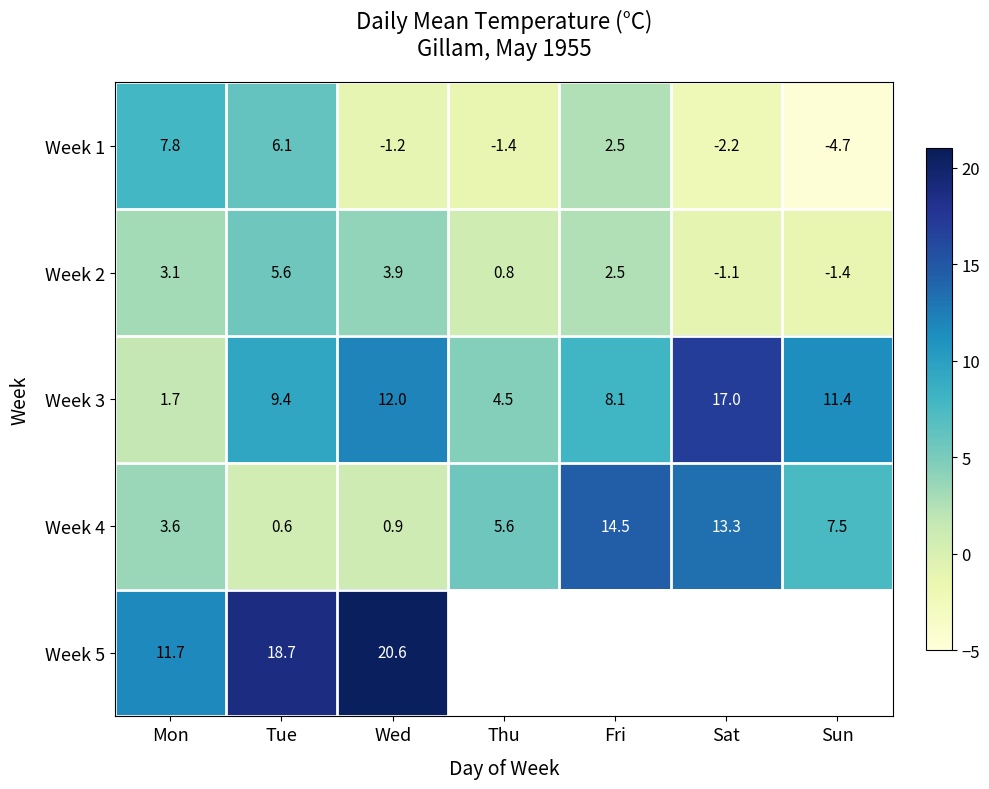

What is the difference between the second highest and second lowest values in the Week 1 series?

8.3